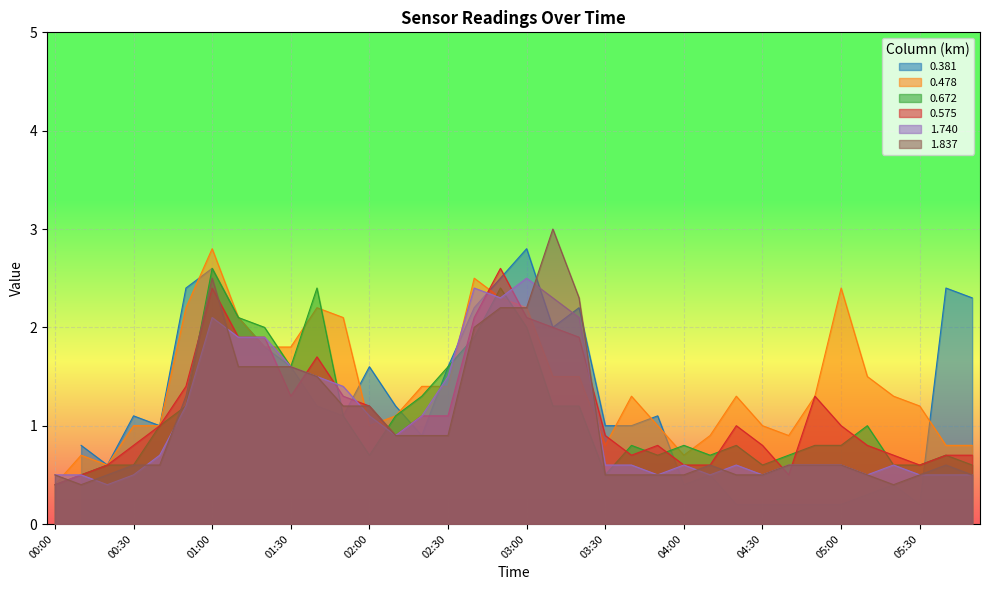

What position from the right is 00:50?

31